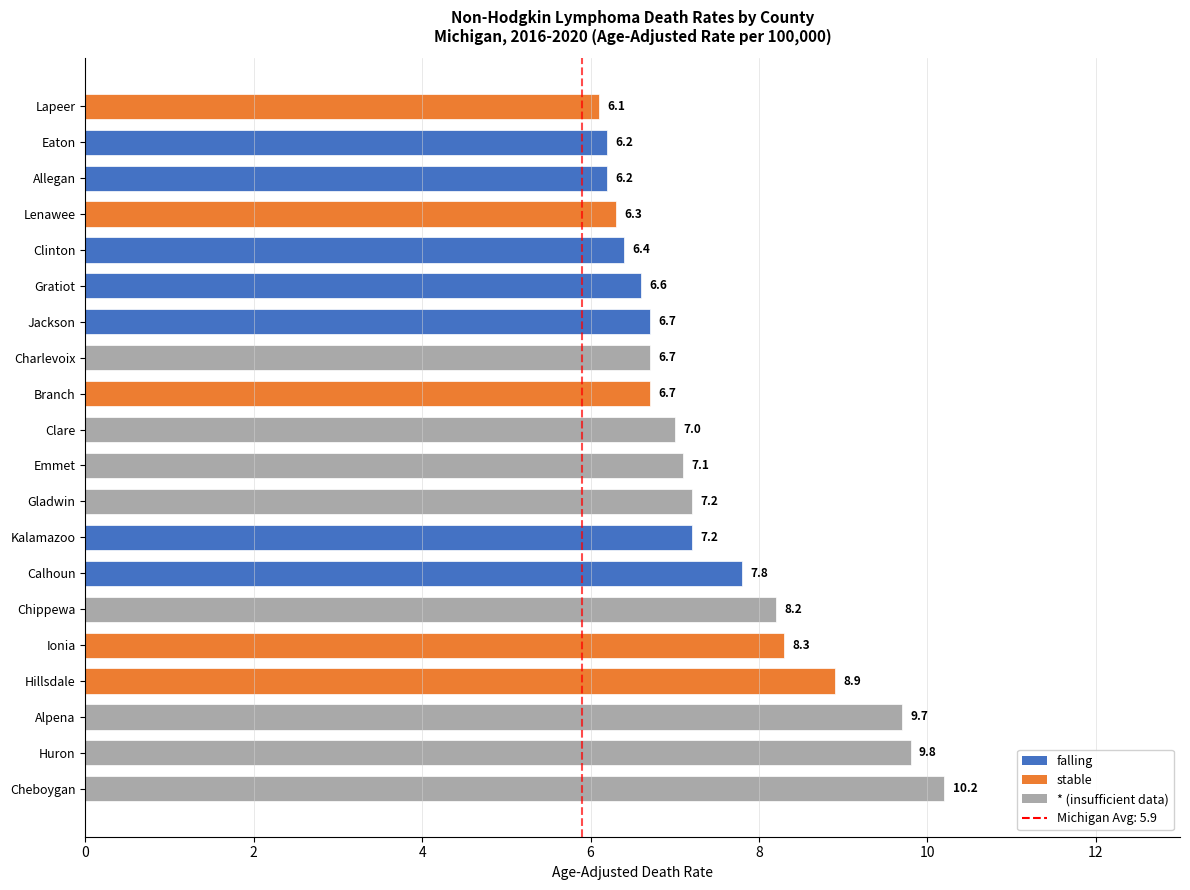

True or false: the data shows 9.1 at Branch.

False